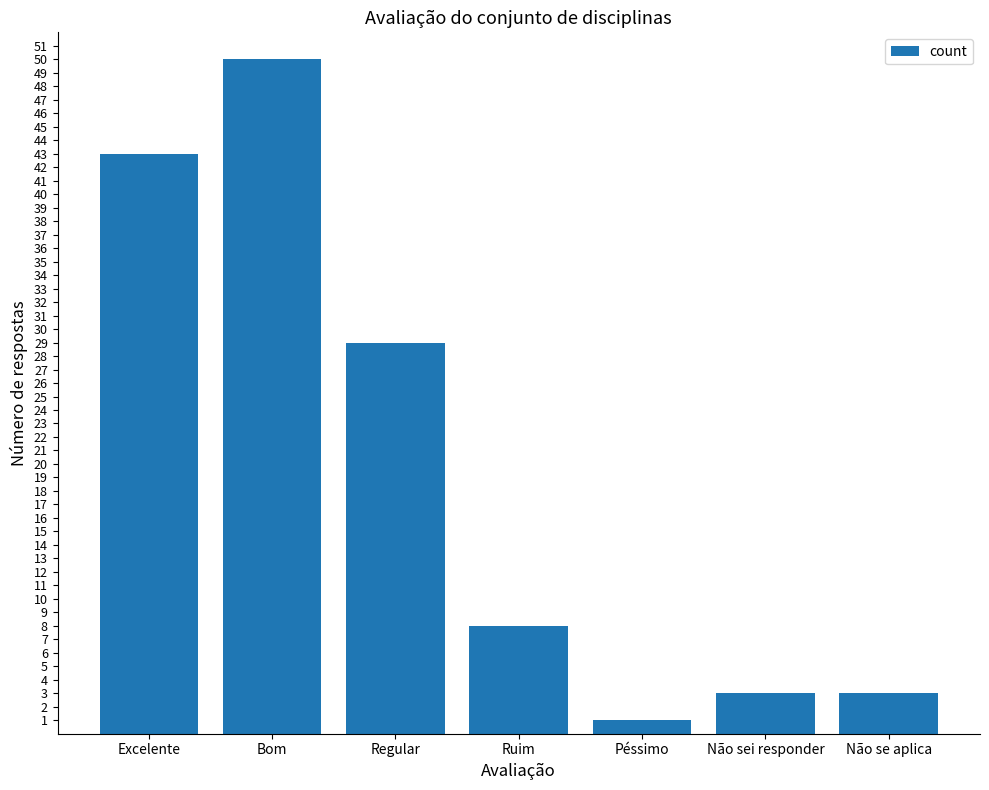

The chart shows a value of 3 at Não sei responder. True or false?

True